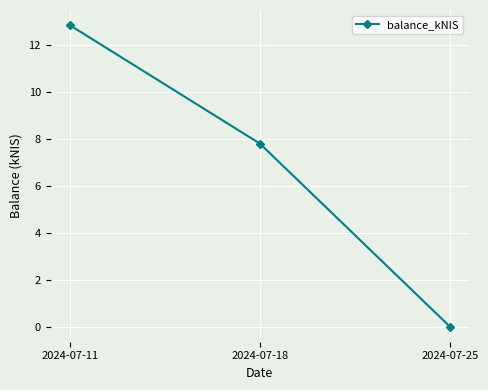

The value at 2024-07-25 is -5.3. True or false?

False